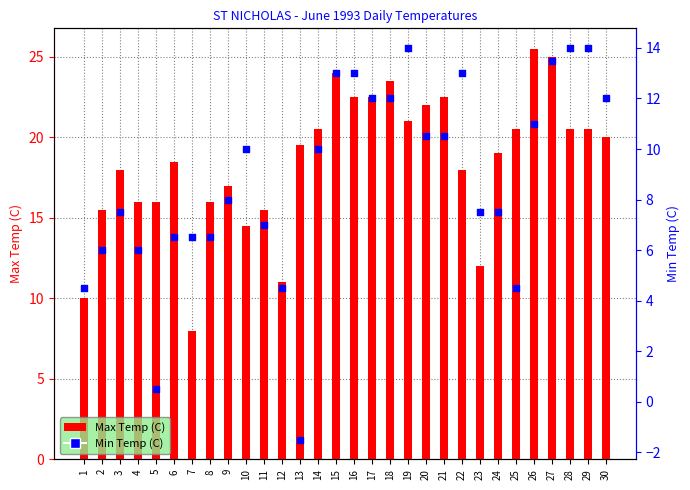

Is the value of Min Temp (C) at 19 greater than the value of Max Temp (C) at 1?

Yes